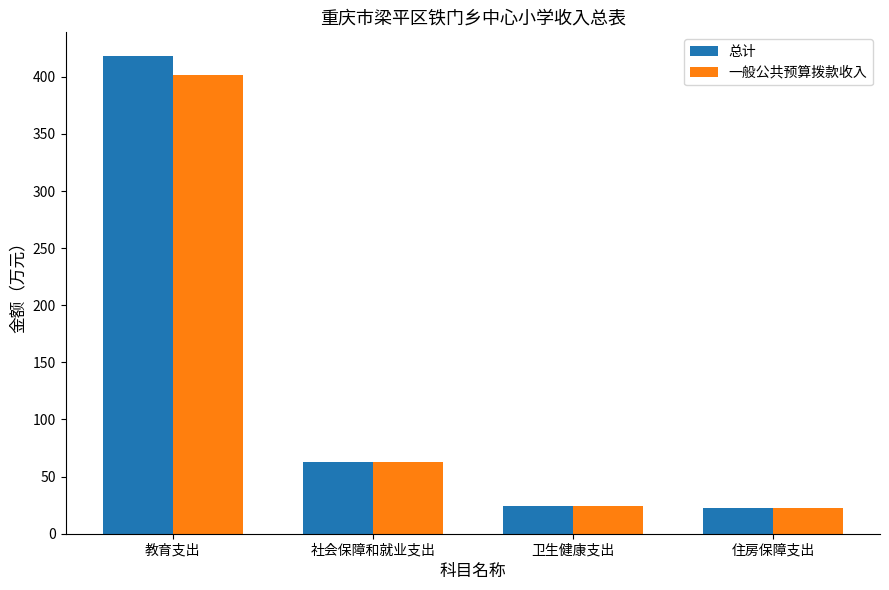

Where is 一般公共预算拨款收入 nearest to the value 212?

社会保障和就业支出